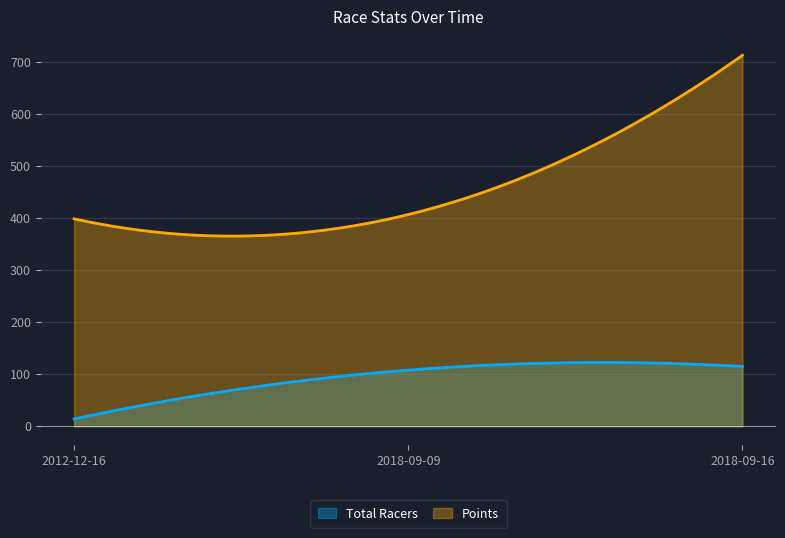

At which label is Total Racers closest to 64?

2018-09-09